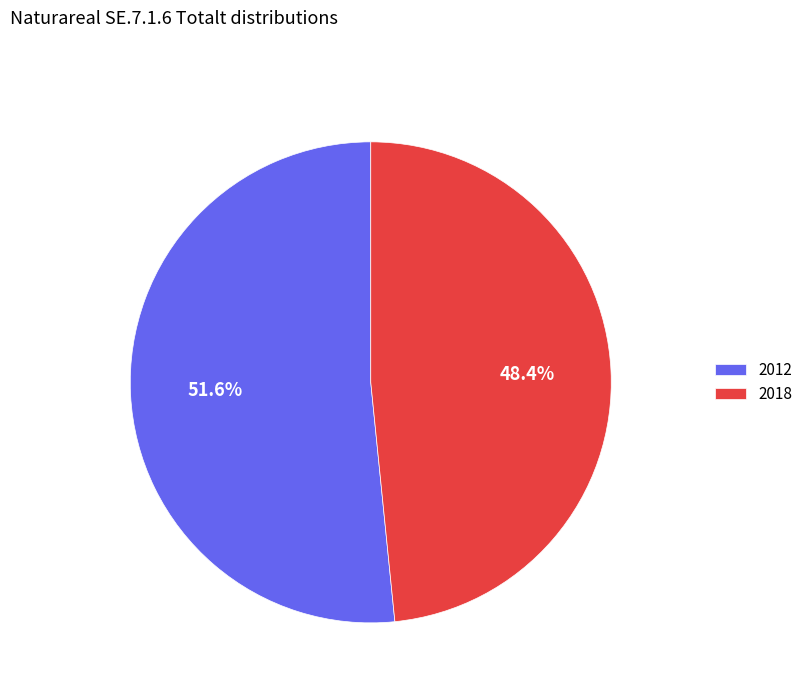

True or false: 2012 accounts for 52% of the total.

True